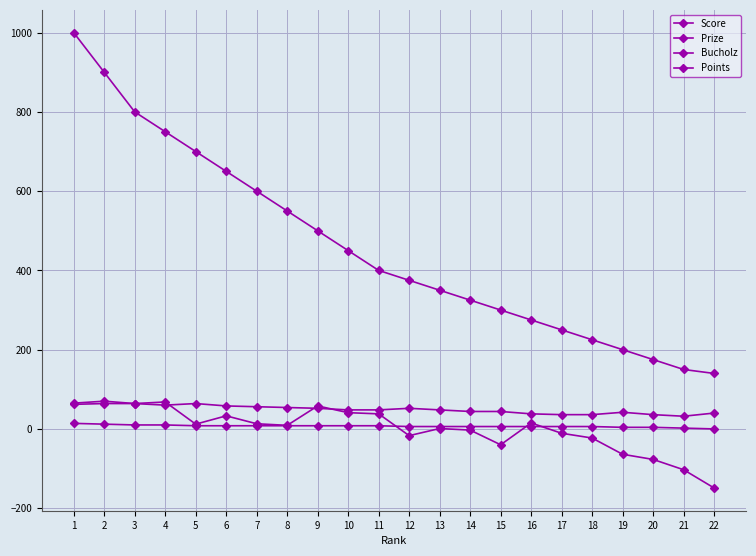

At which label does Score first exceed 12?

1